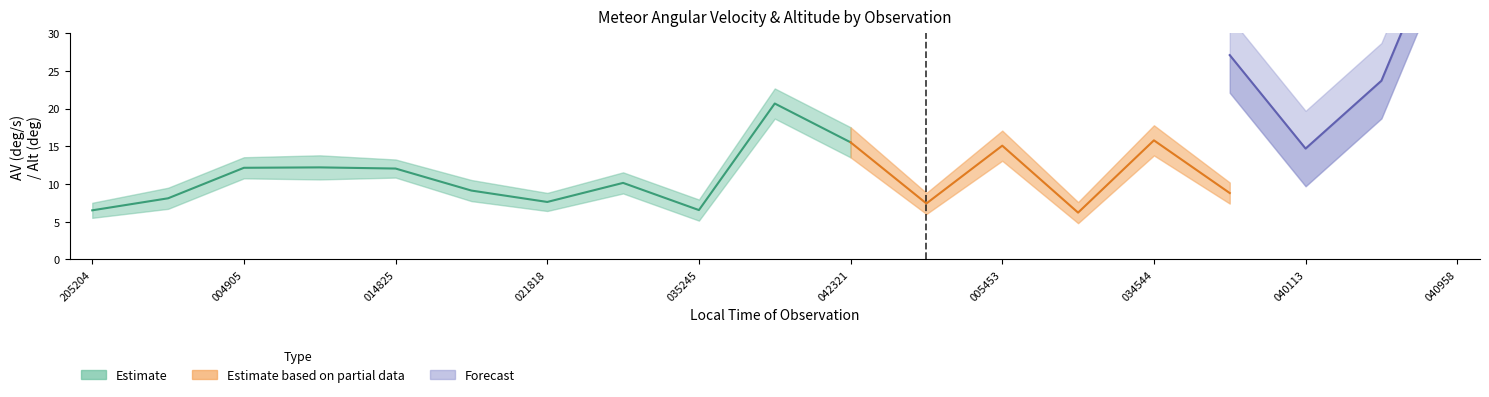

How many interior local valleys does the AV_upper series have?

5